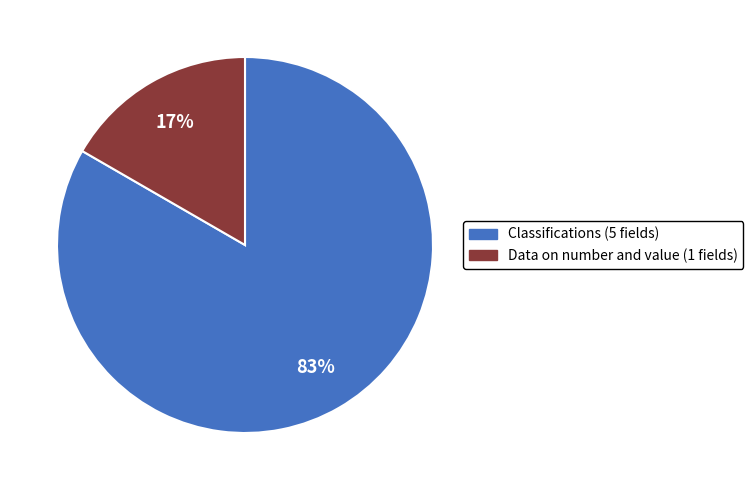

Is it true that Classifications is 83% of the pie?

True